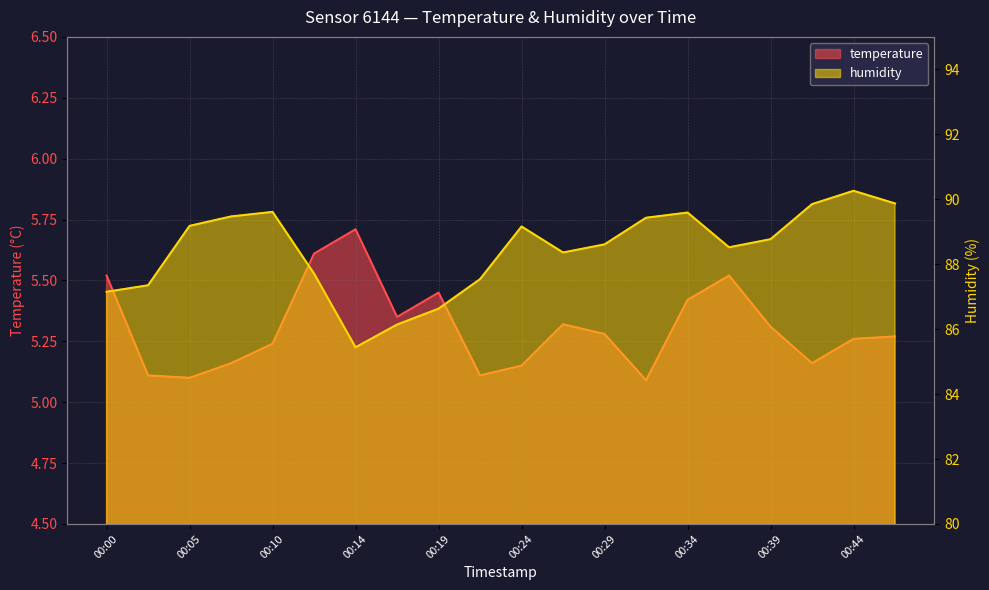

At which label does humidity first exceed 88?

00:05